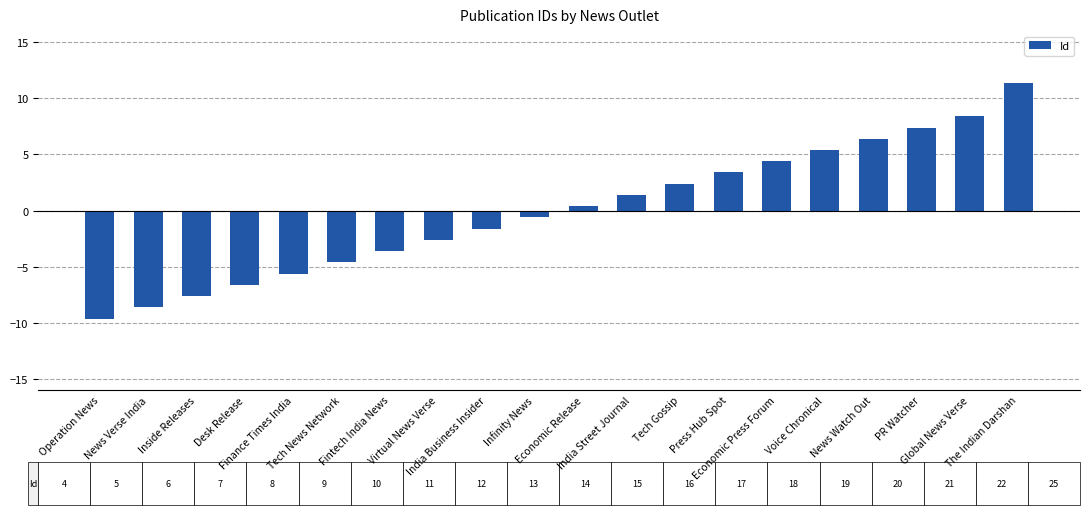

What is the difference between the values at The Indian Darshan and Desk Release?

18.0